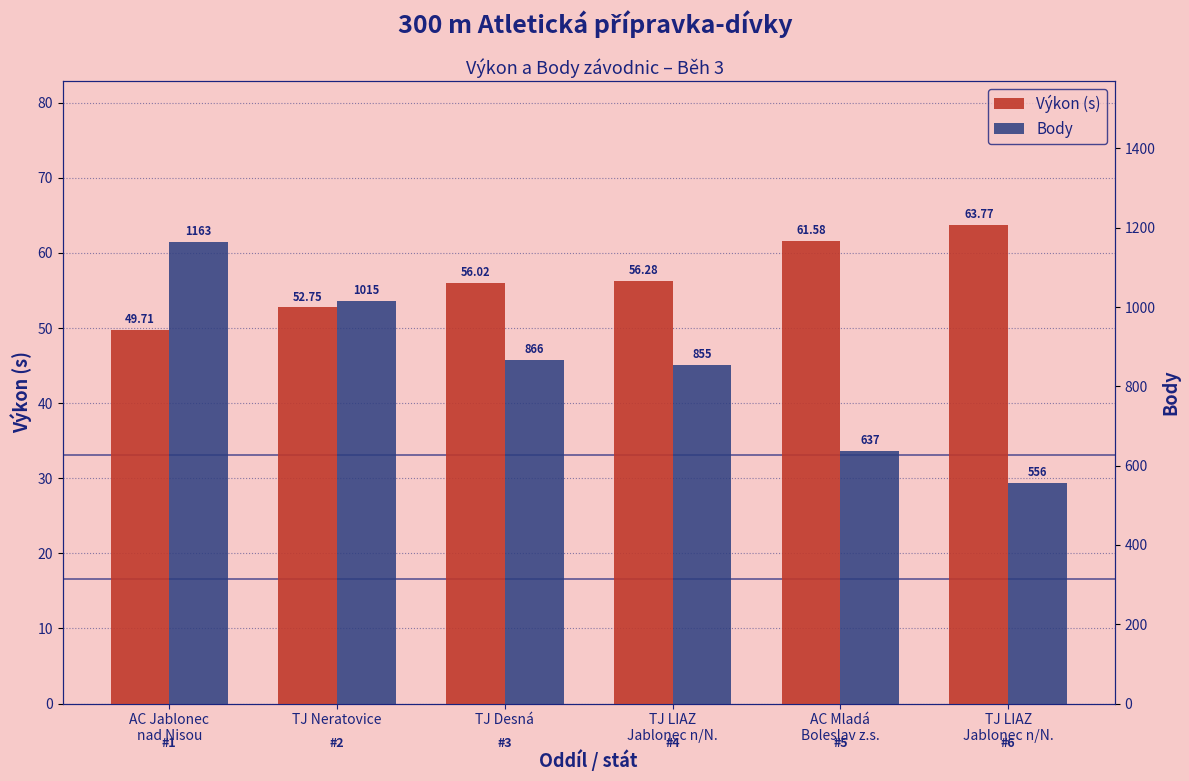

At which category is the sum across all series the highest?

AC Jablonec
nad Nisou